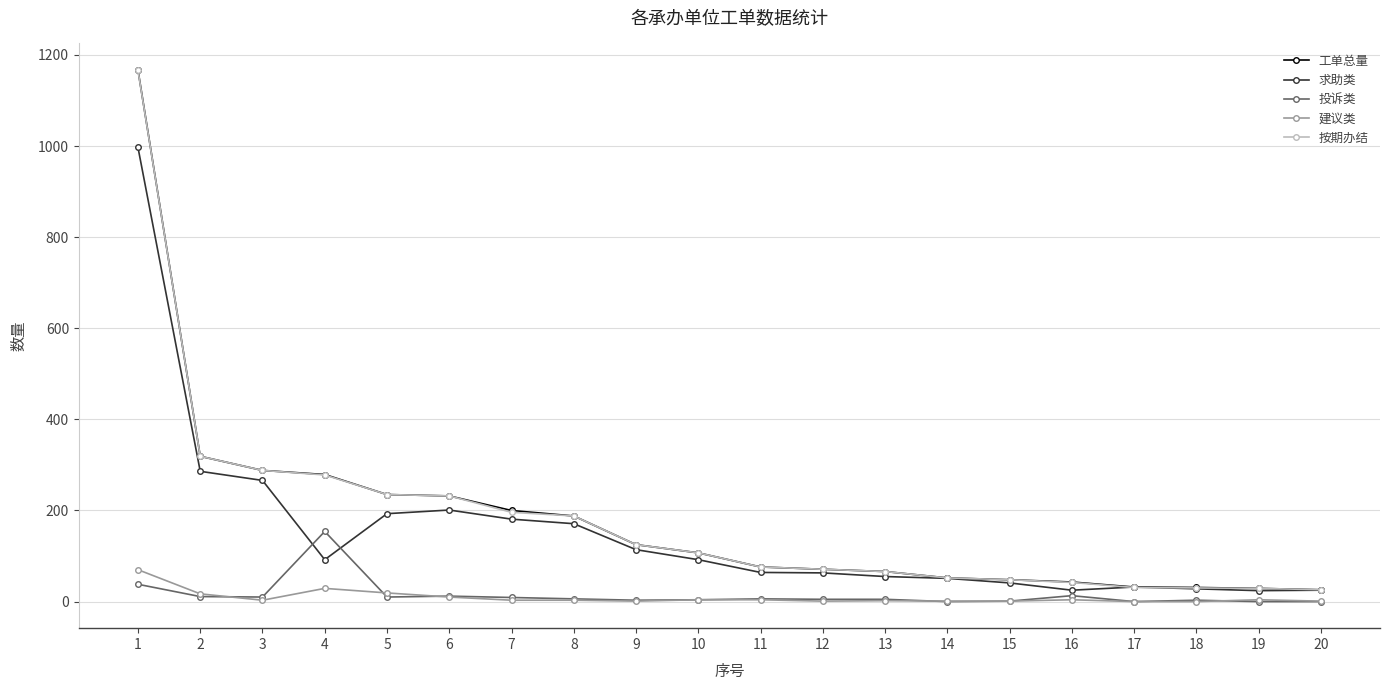

True or false: 建议类 has more than 1 points higher than both neighbors.

True